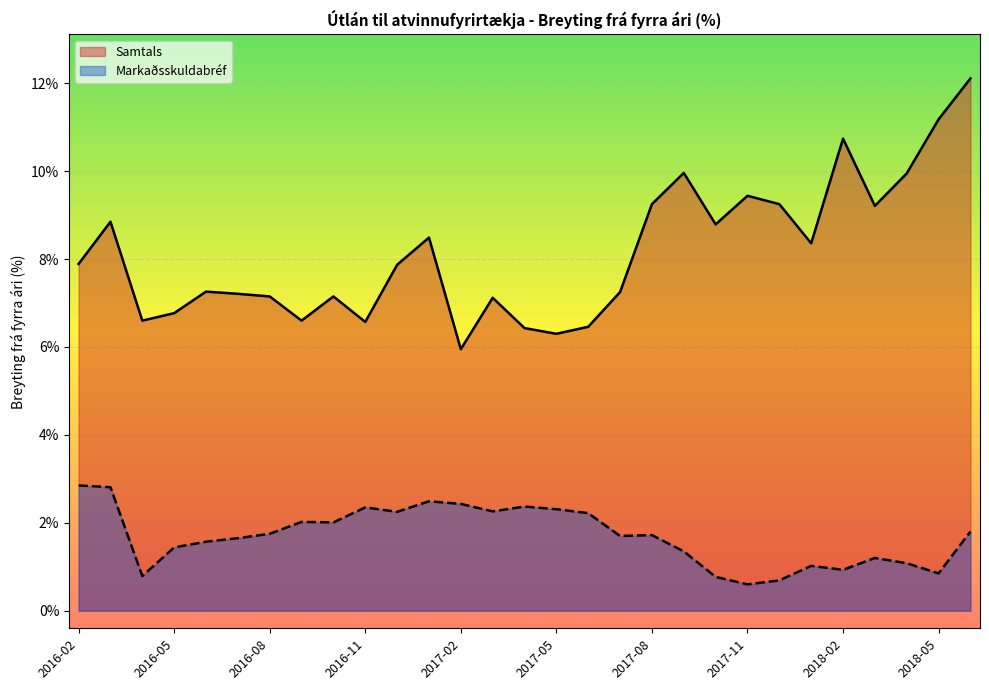

What is the highest value of the Markaðsskuldabréf series?

2.9